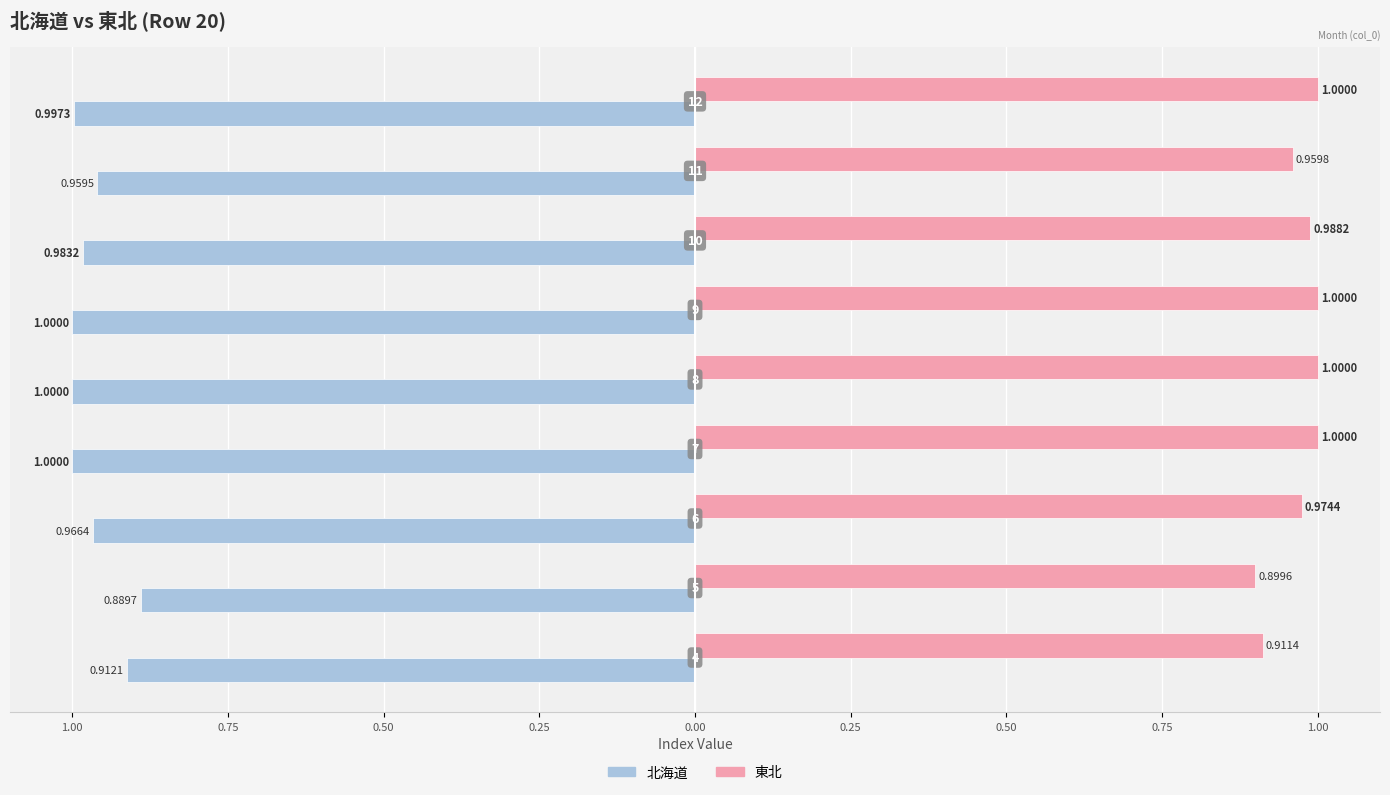

What is the sum of all 東北 values?

8.7